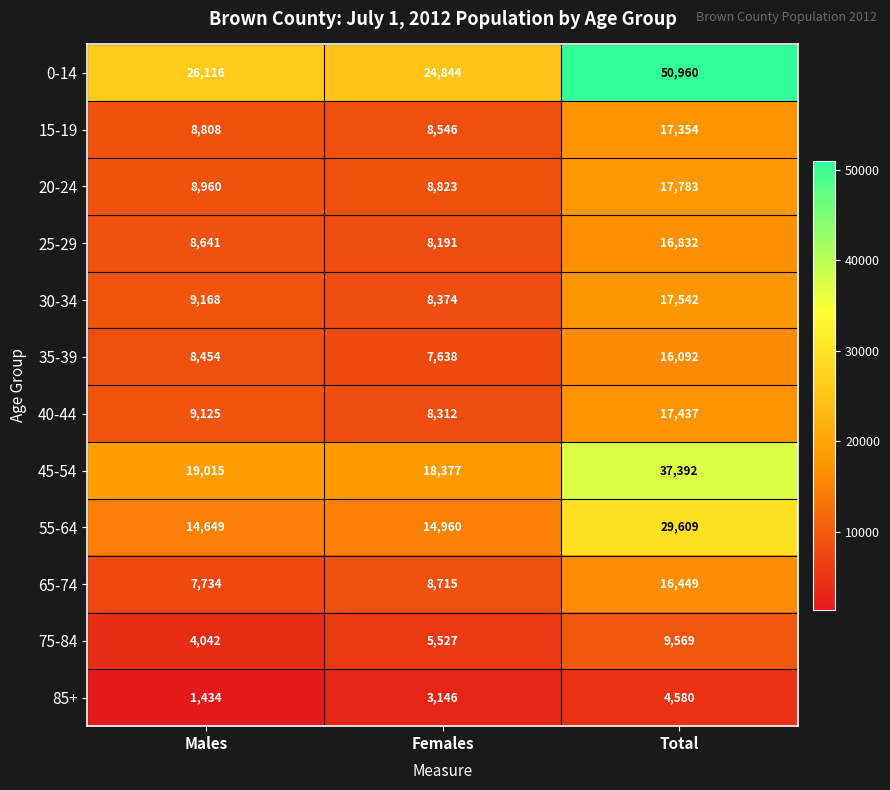

Which label corresponds to the smallest value in the chart?

Males